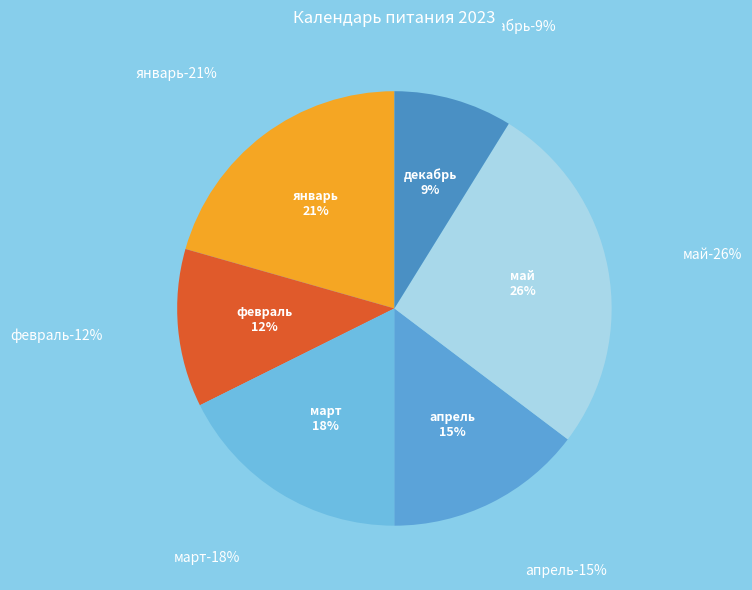

What percentage is the декабрь slice, to the nearest percent?

9%